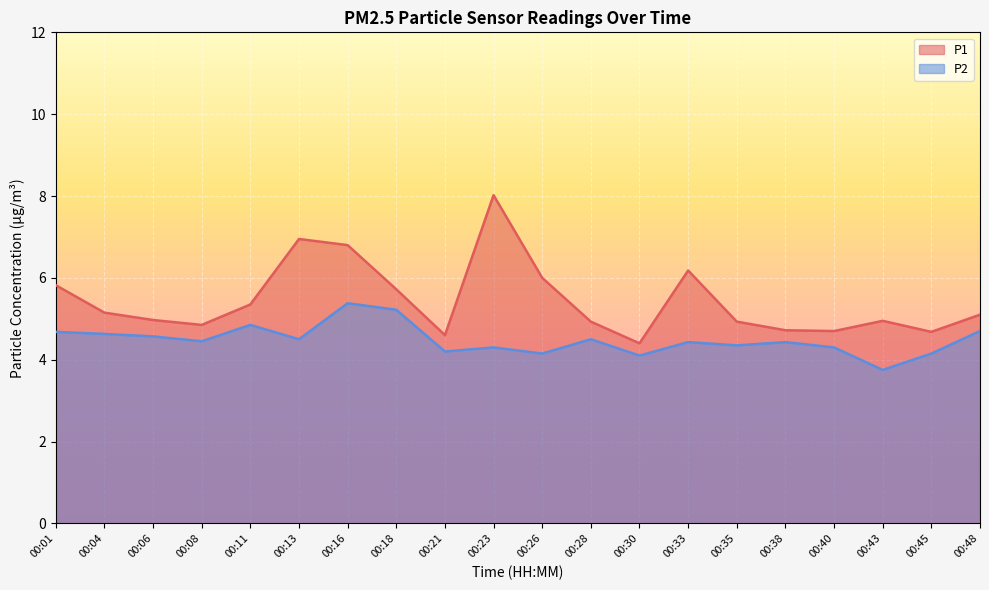

Reading right to left, list all the values displayed in this chart.

P1: 5.1	4.7	5.0	4.7	4.7	4.9	6.2	4.4	4.9	6.0	8.0	4.6	5.7	6.8	7.0	5.3	4.8	5.0	5.2	5.8
P2: 4.7	4.2	3.8	4.3	4.4	4.3	4.4	4.1	4.5	4.2	4.3	4.2	5.2	5.4	4.5	4.8	4.5	4.6	4.6	4.7